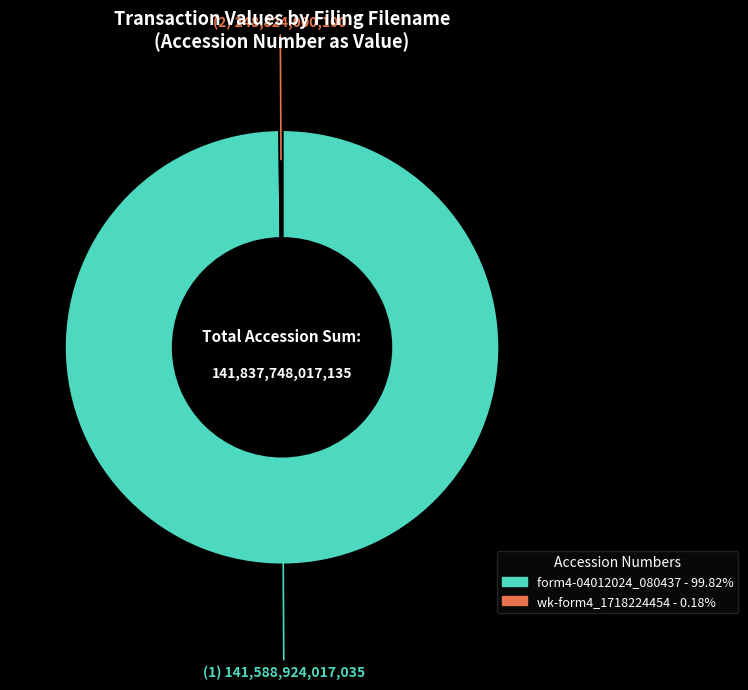

Does any single category account for the majority?

Yes